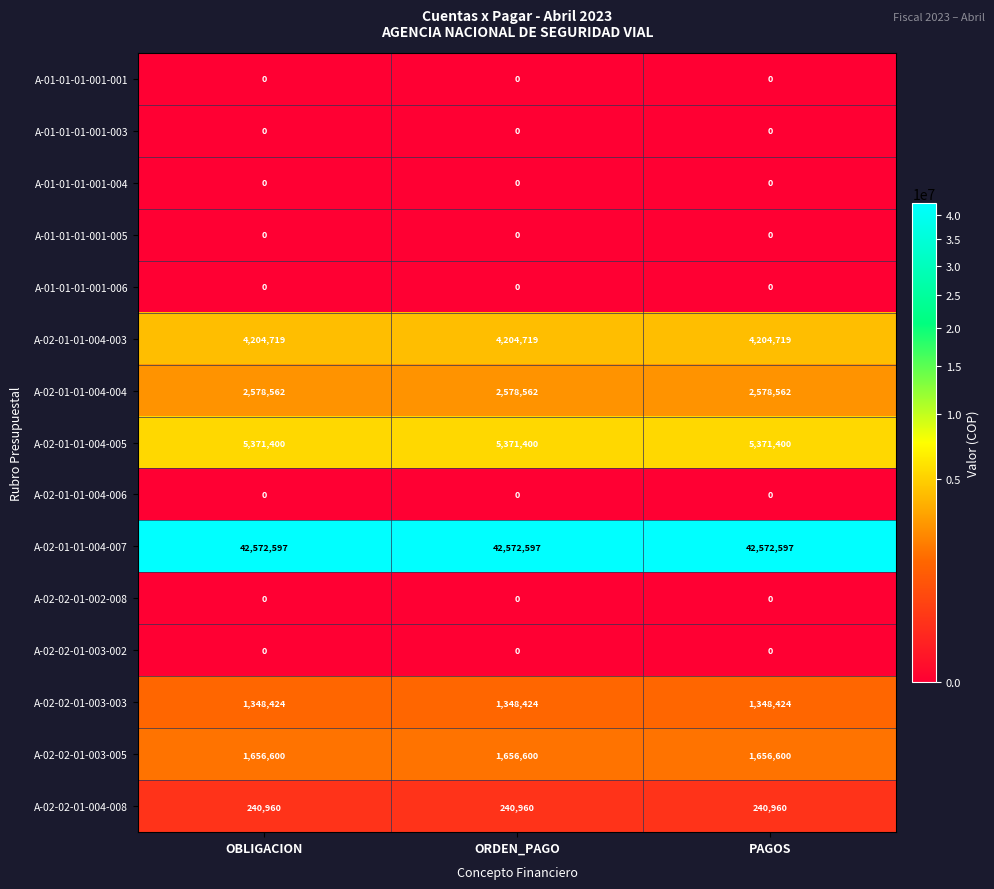

Which series has the largest total across all categories?

A-02-01-01-004-007